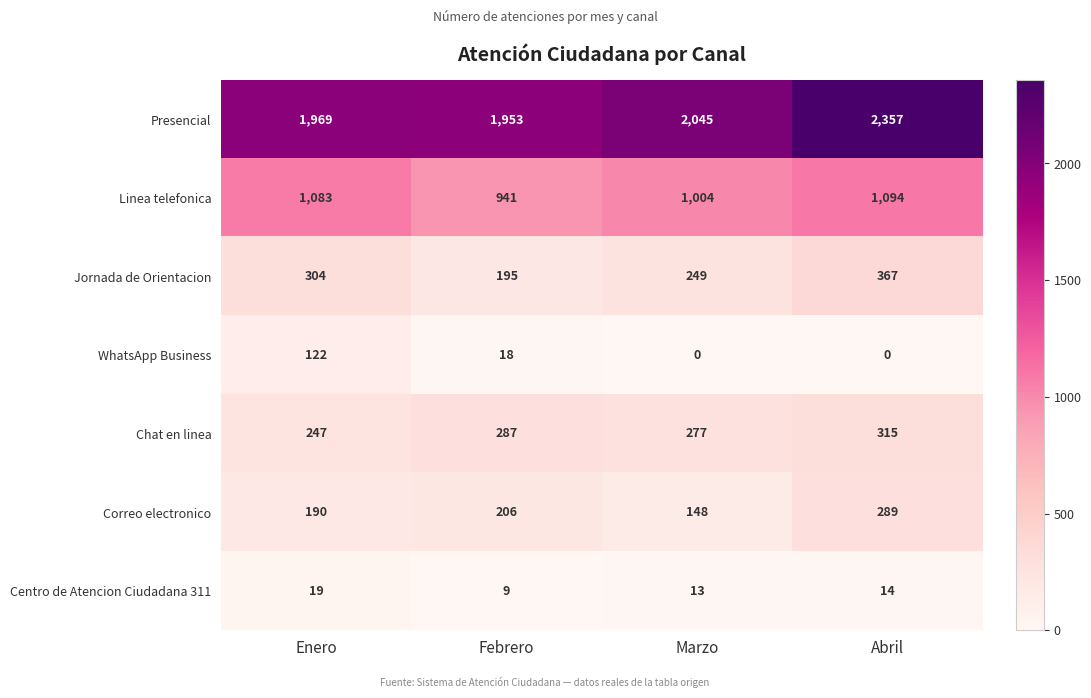

What is the approximate value of Jornada de Orientacion at Marzo?

249